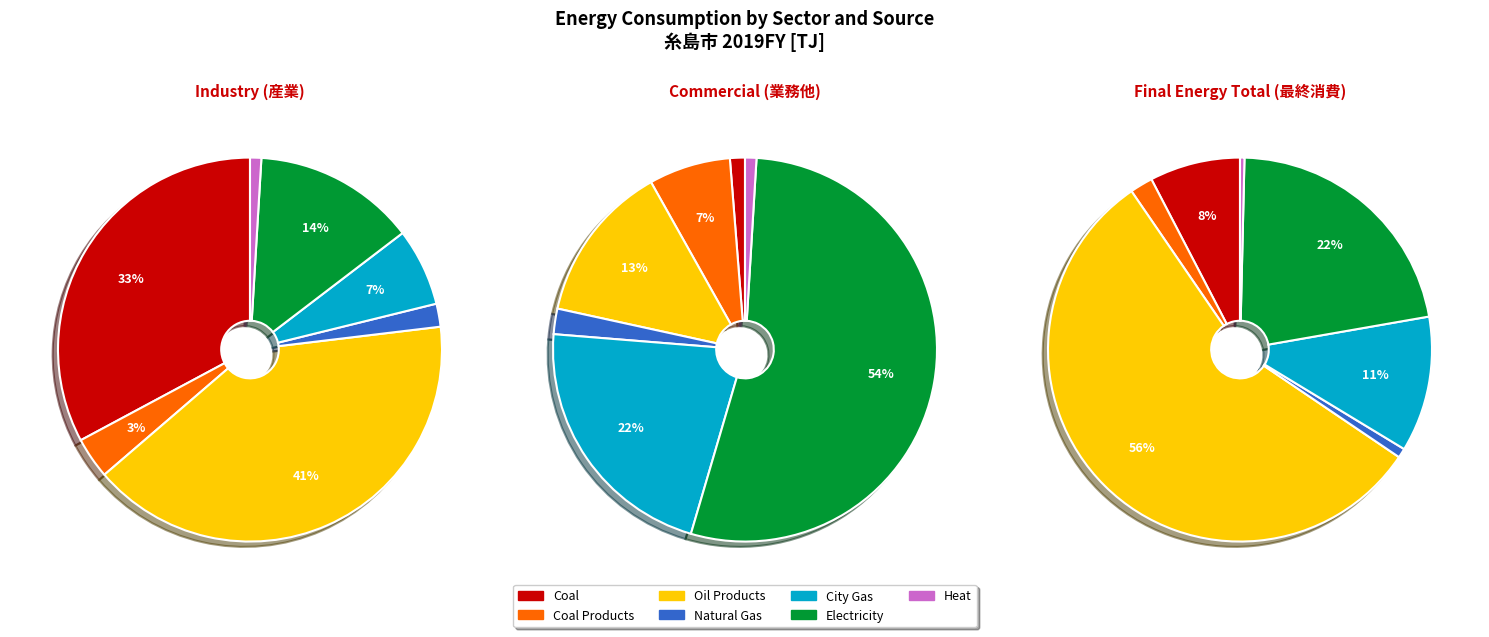

Does 2 represent more than half of the total?

No